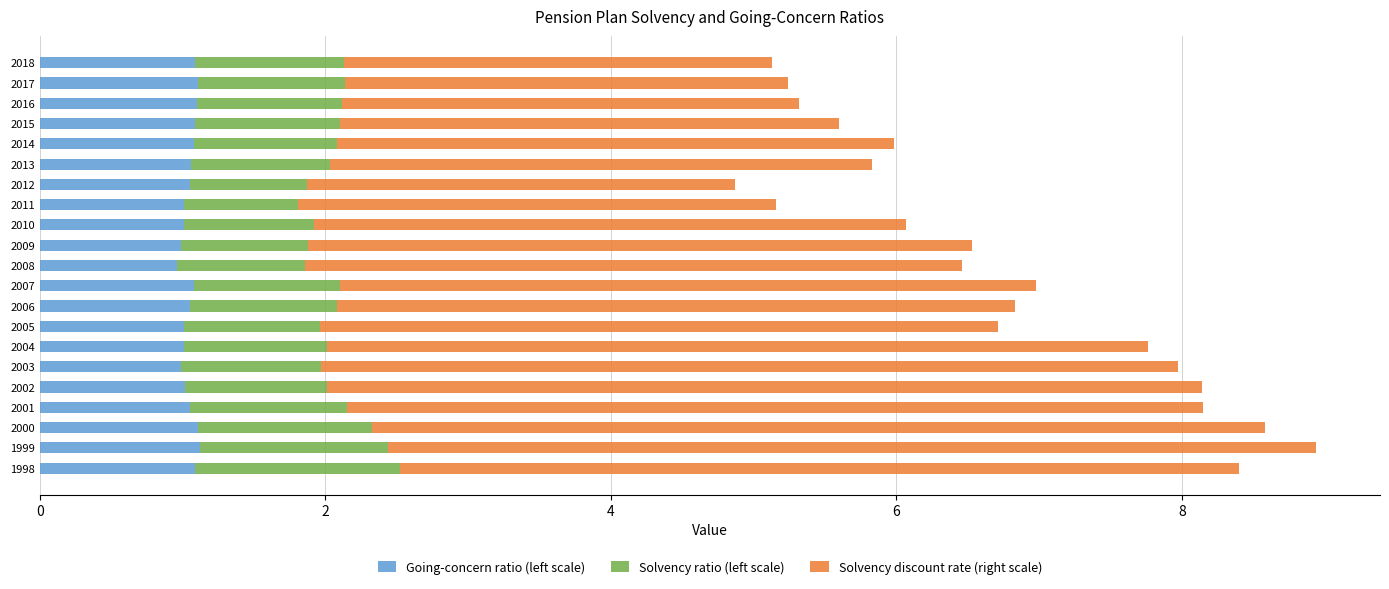

What is the average value of the Going-concern ratio (left scale) series?

1.1